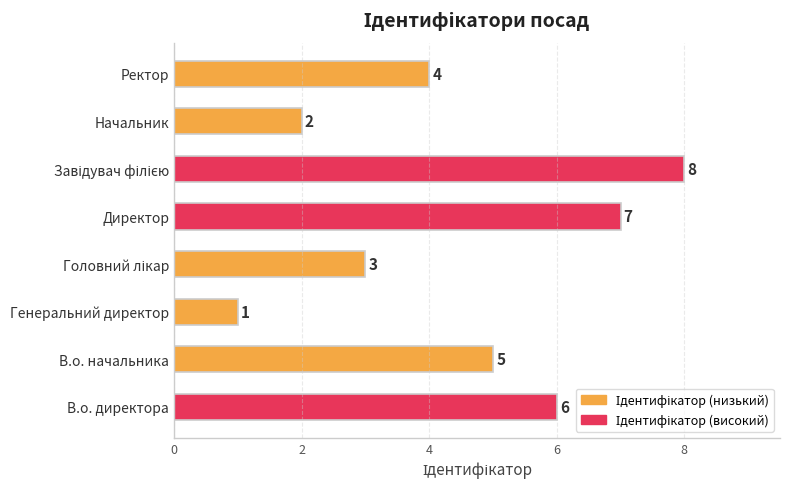

Where is the data nearest to the value 4?

Ректор